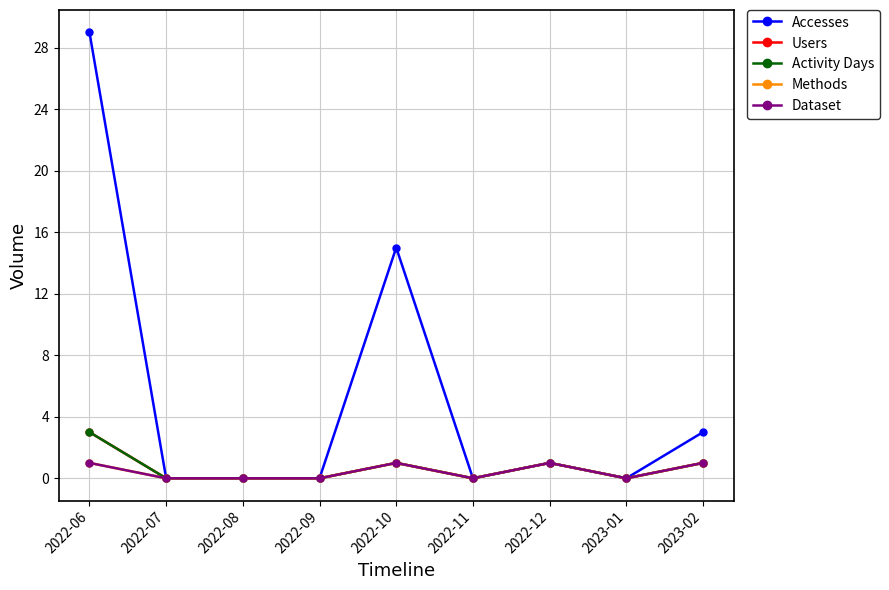

Rank the categories by Accesses value from lowest to highest.

2022-07, 2022-08, 2022-09, 2022-11, 2023-01, 2022-12, 2023-02, 2022-10, 2022-06